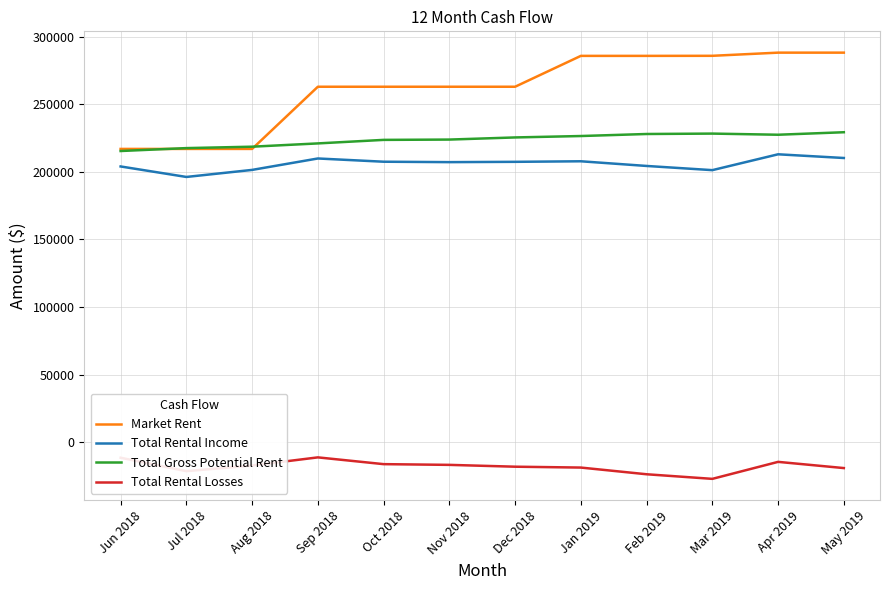

The value of Total Rental Income at Feb 2019 is 288085. True or false?

False